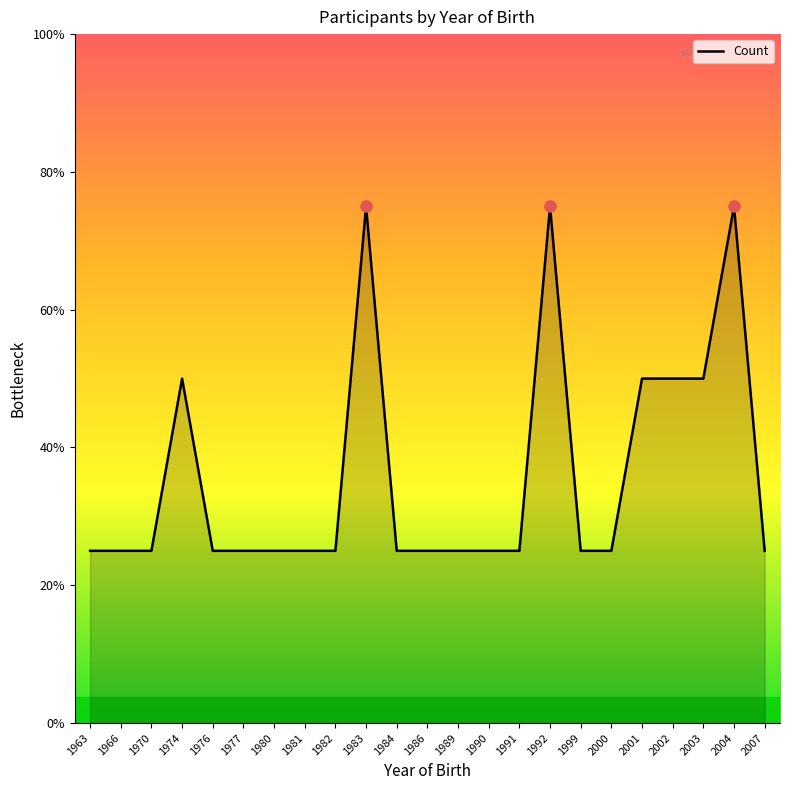

Where is the data nearest to the value 2?

1974